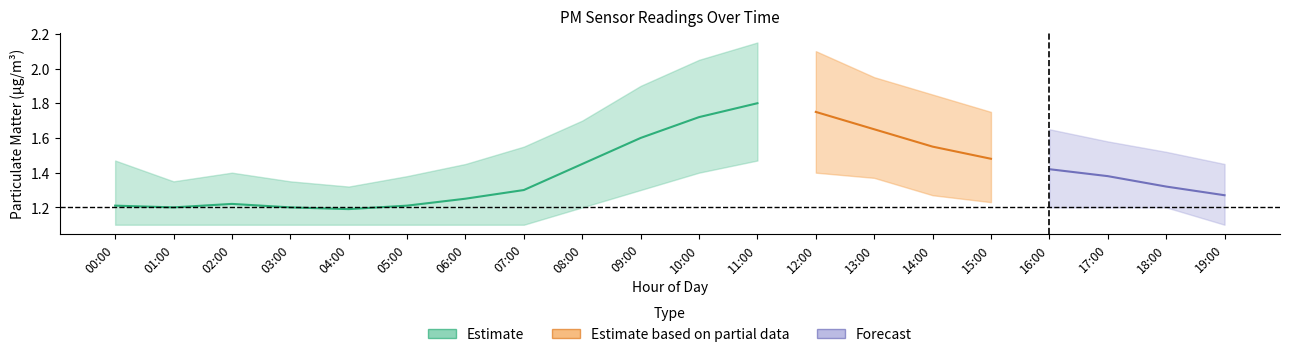

List the labels in order of P1_mean value, smallest first.

04:00, 01:00, 03:00, 00:00, 05:00, 02:00, 06:00, 19:00, 07:00, 18:00, 17:00, 16:00, 08:00, 15:00, 14:00, 09:00, 13:00, 10:00, 12:00, 11:00